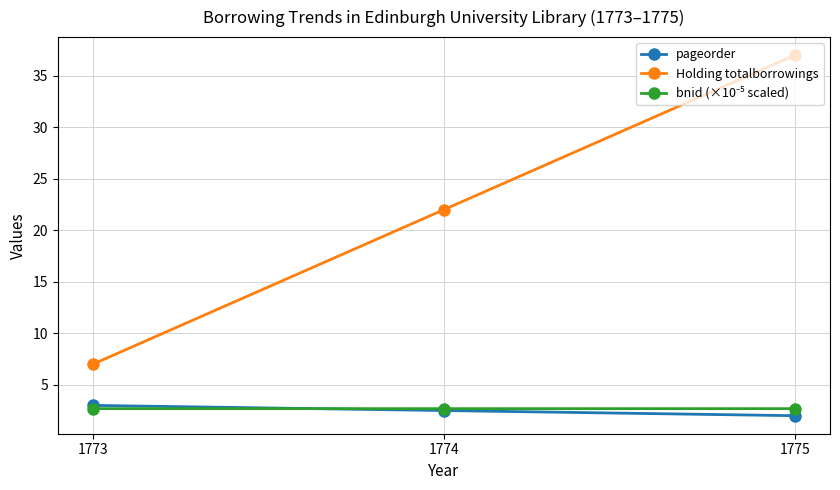

At how many categories does at least one series exceed 10?

2